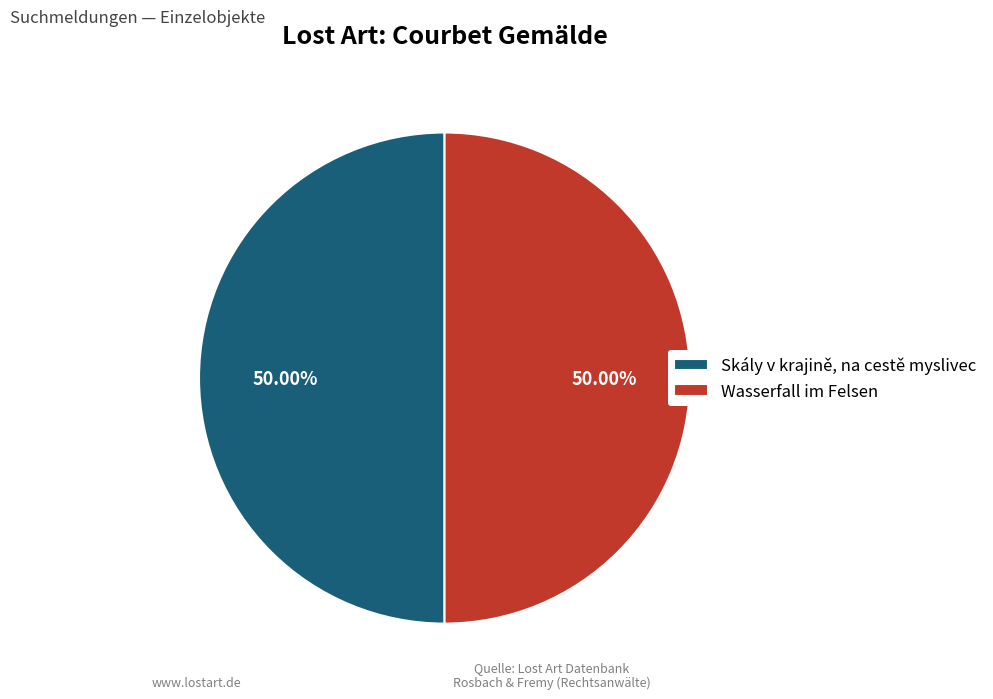

What percentage is NOT represented by Skály v krajině, na cestě myslivec?

50.0%